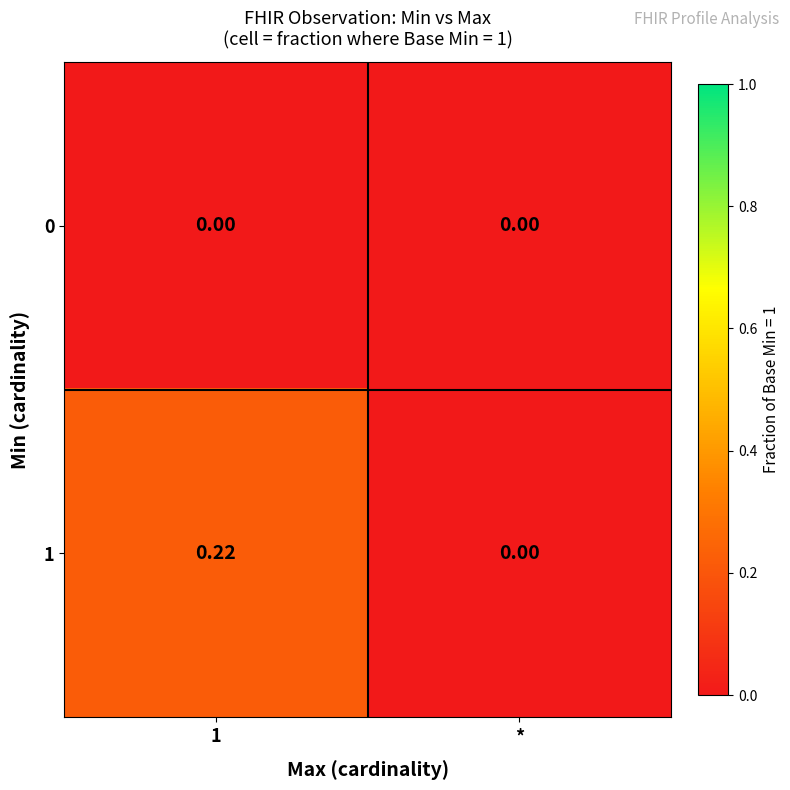

Which category has the lowest value in the 1 series?

*